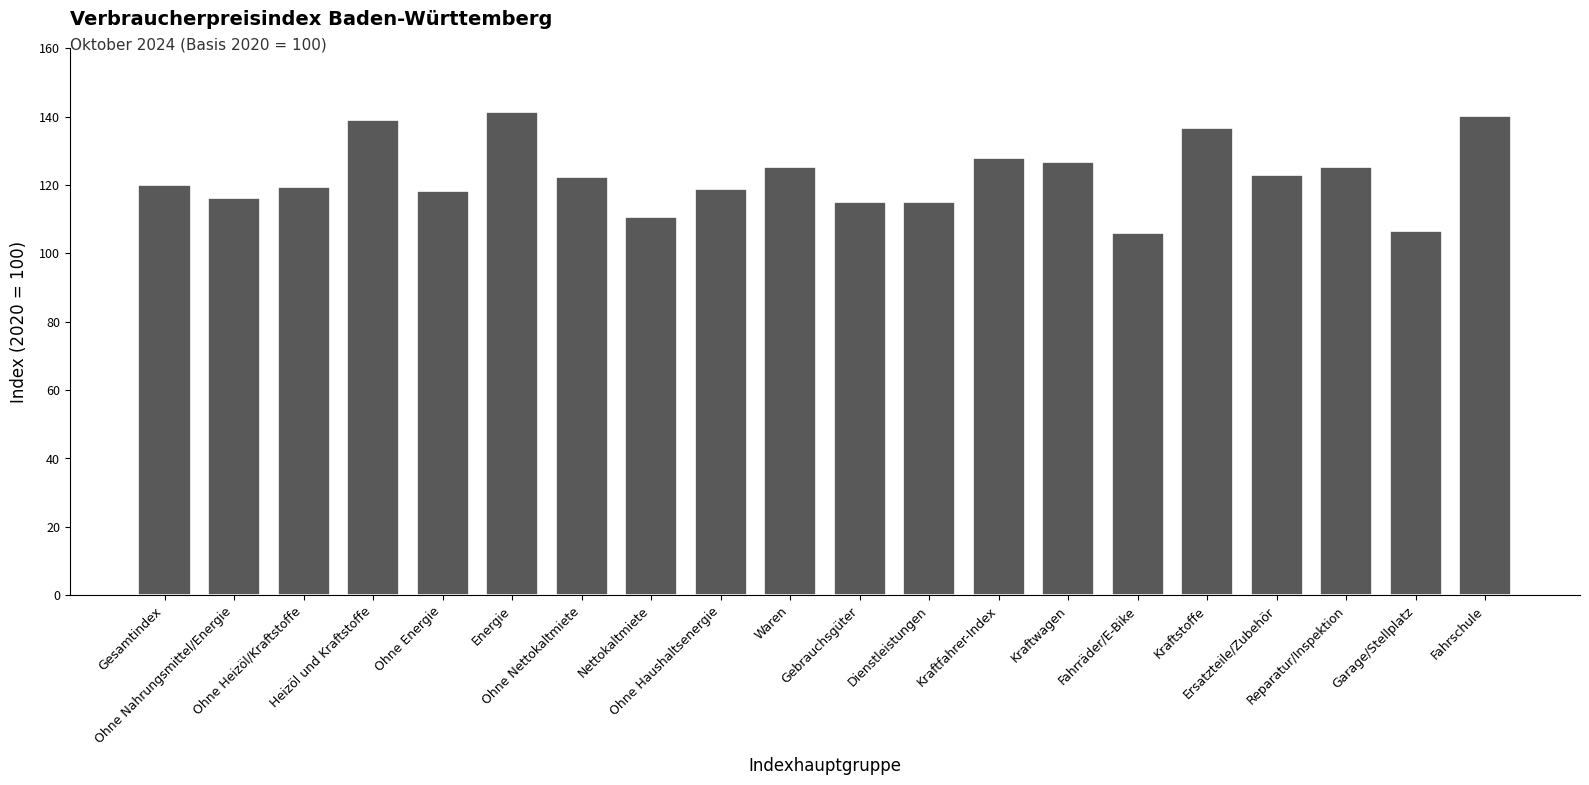

What is the difference between the values at Gesamtindex and Dienstleistungen?

5.1